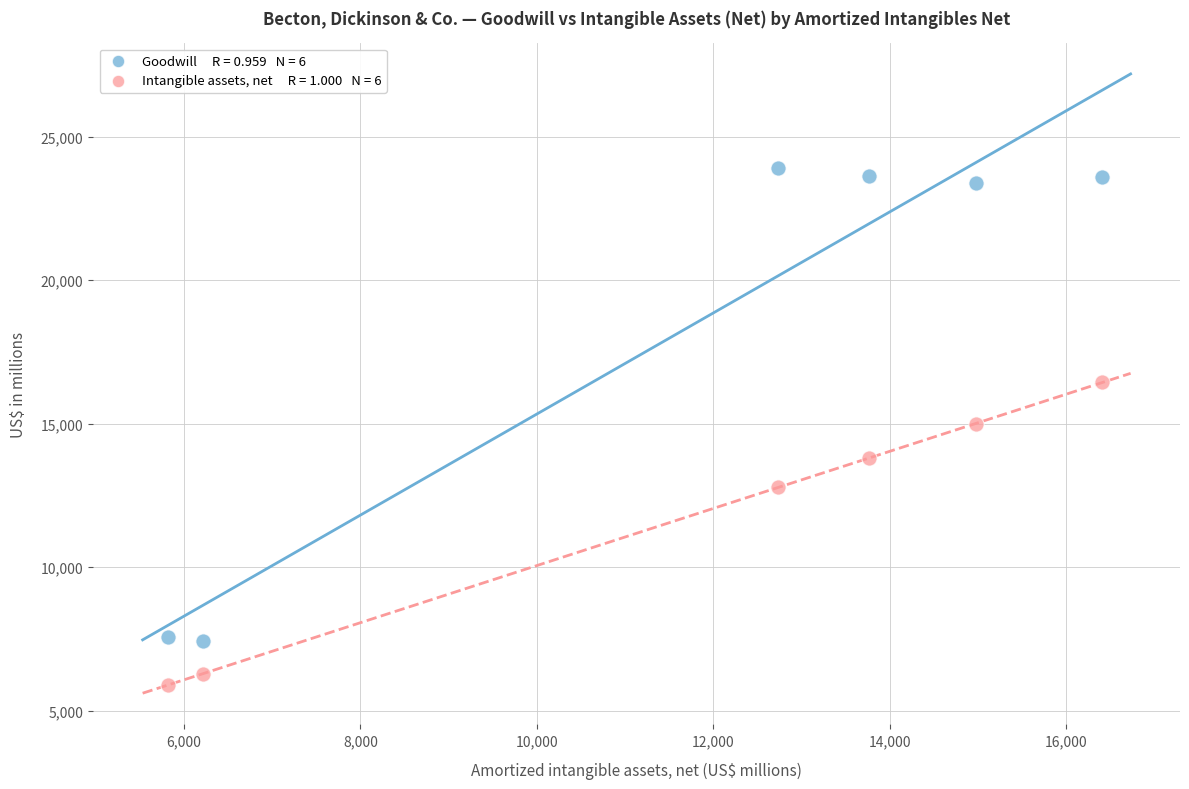

Across all data points, what is the range of Y values (max minus min)?

18008